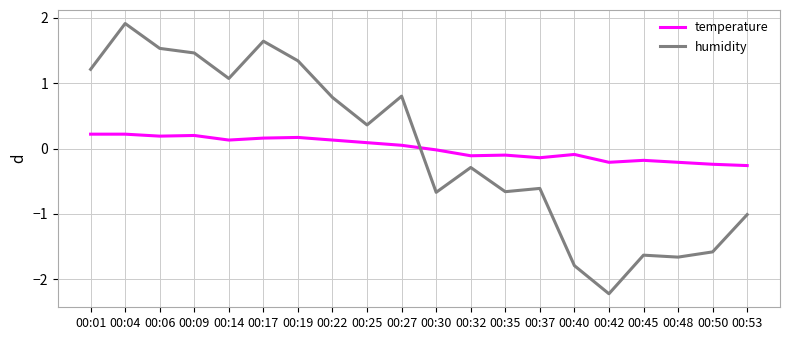

How many values in the temperature series are below 0?

10